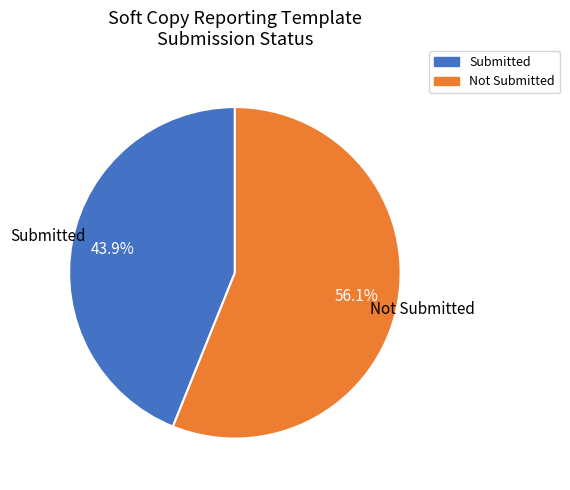

Is there a majority slice in this chart?

Yes